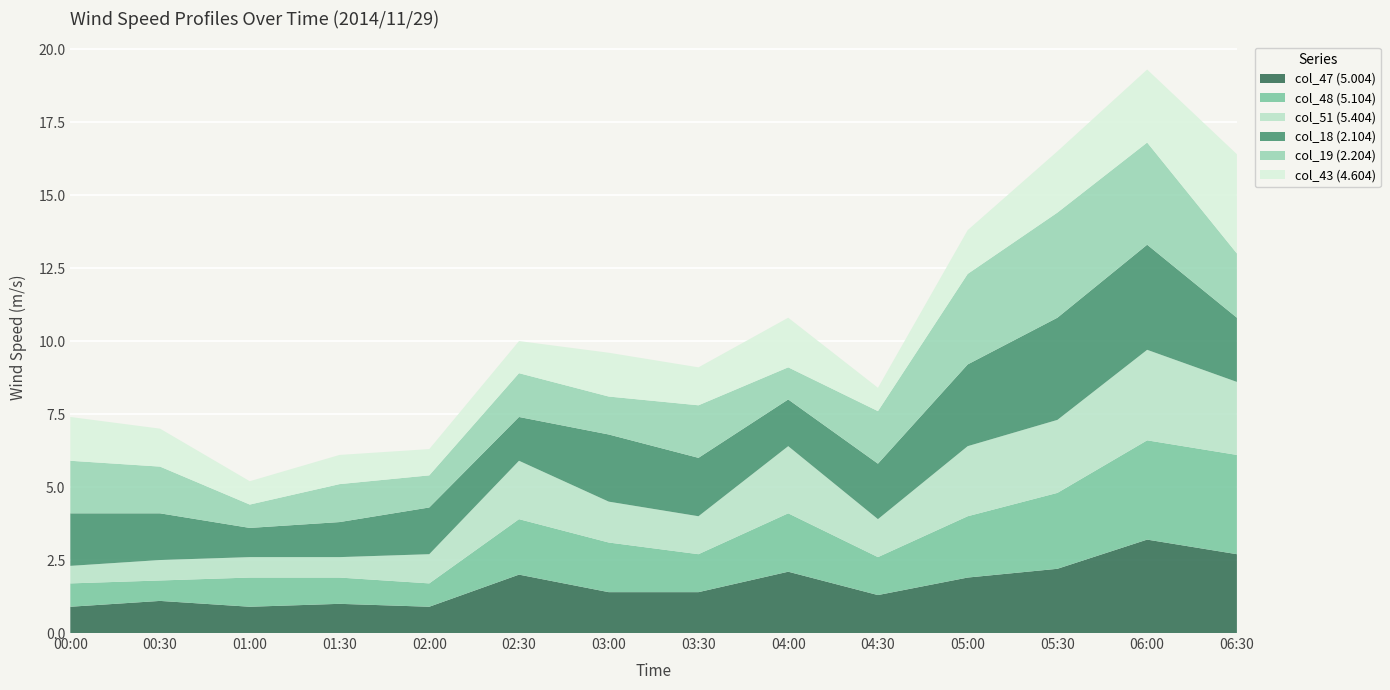

Reading left to right, list all the values displayed in this chart.

col_47 (5.004): 0.9	1.1	0.9	1.0	0.9	2.0	1.4	1.4	2.1	1.3	1.9	2.2	3.2	2.7
col_48 (5.104): 0.8	0.7	1.0	0.9	0.8	1.9	1.7	1.3	2.0	1.3	2.1	2.6	3.4	3.4
col_51 (5.404): 0.6	0.7	0.7	0.7	1.0	2.0	1.4	1.3	2.3	1.3	2.4	2.5	3.1	2.5
col_18 (2.104): 1.8	1.6	1.0	1.2	1.6	1.5	2.3	2.0	1.6	1.9	2.8	3.5	3.6	2.2
col_19 (2.204): 1.8	1.6	0.8	1.3	1.1	1.5	1.3	1.8	1.1	1.8	3.1	3.6	3.5	2.2
col_43 (4.604): 1.5	1.3	0.8	1.0	0.9	1.1	1.5	1.3	1.7	0.8	1.5	2.1	2.5	3.4